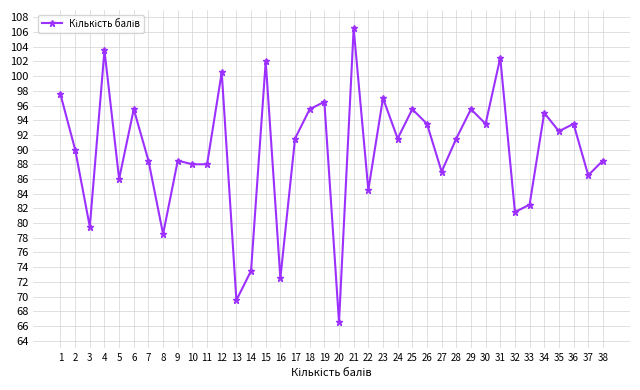

How many distinct data groups are displayed?

1